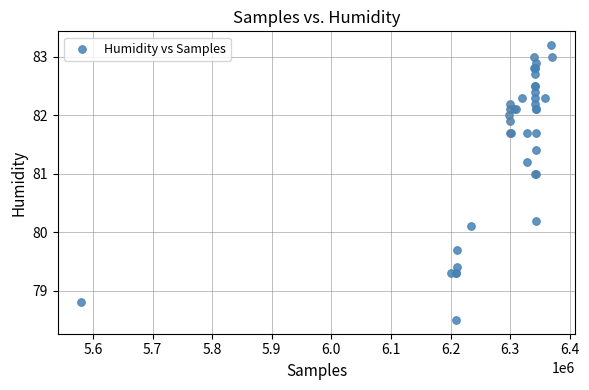

What Y value in the scatter plot is closest to 80?

80.1